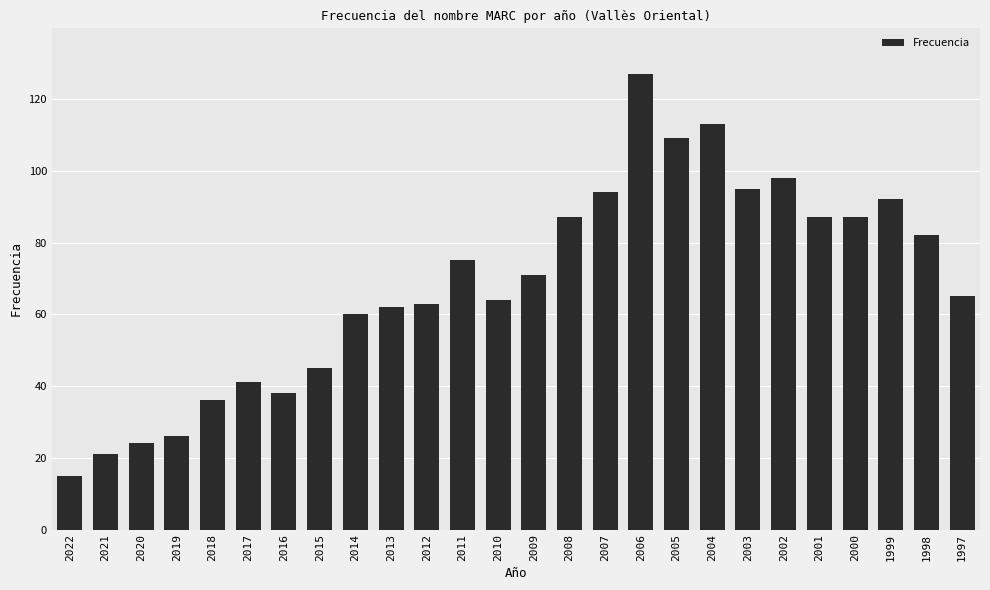

Reading left to right, what are all the values shown in this chart?

2022=15	2021=21	2020=24	2019=26	2018=36	2017=41	2016=38	2015=45	2014=60	2013=62	2012=63	2011=75	2010=64	2009=71	2008=87	2007=94	2006=127	2005=109	2004=113	2003=95	2002=98	2001=87	2000=87	1999=92	1998=82	1997=65